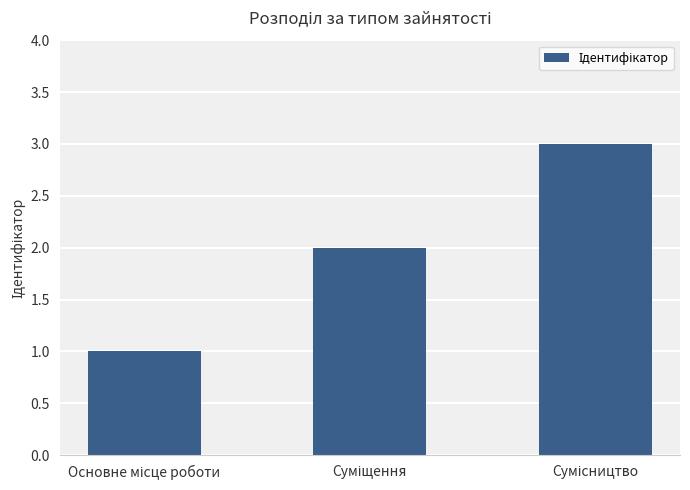

What is the greatest value displayed?

3